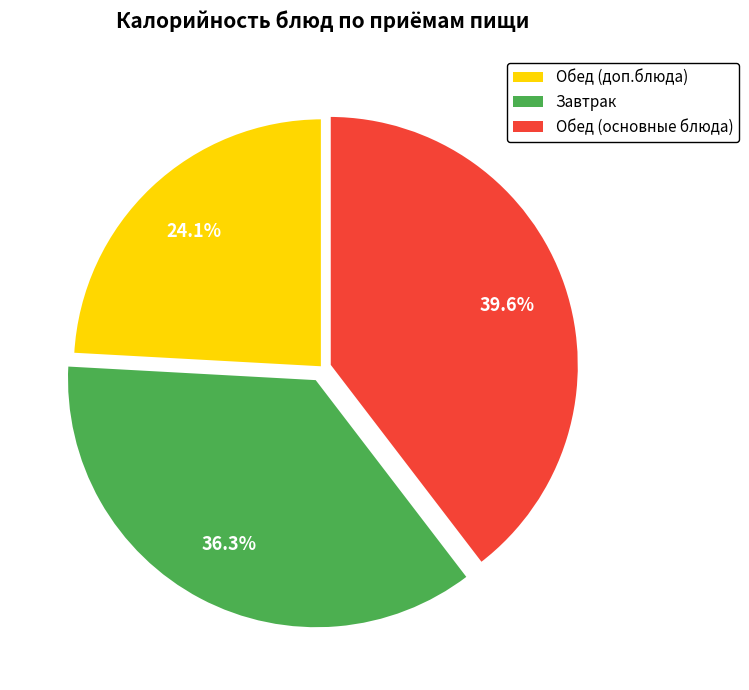

Rank the categories by value from lowest to highest.

Обед (доп.блюда), Завтрак, Обед (основные блюда)